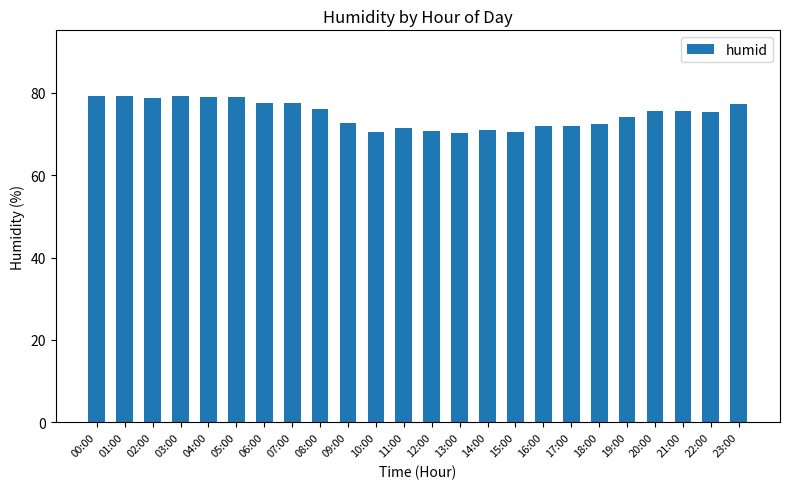

What is the change in value from 00:00 to 23:00?

-2.0